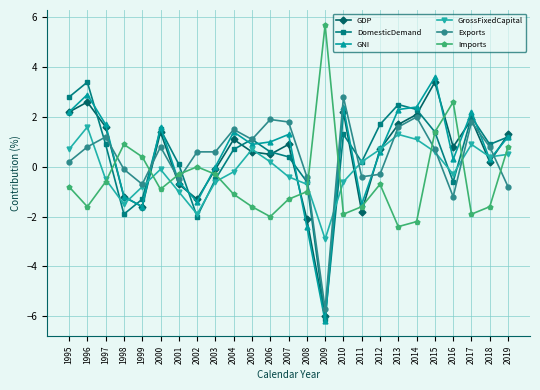

What is the spread (max minus min) of values at 1997?

2.3